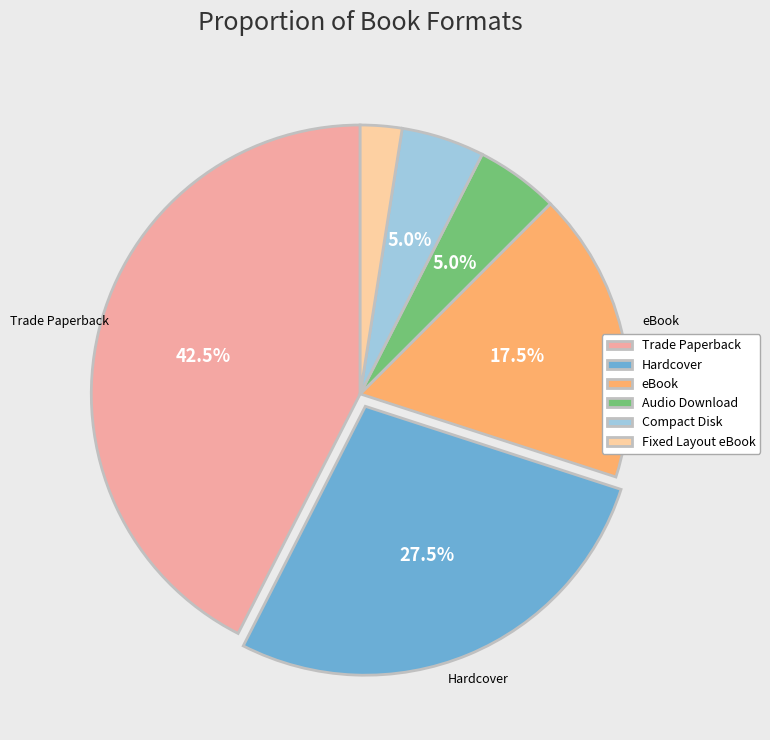

What is the ratio of the value at Audio Download to the value at Fixed Layout eBook?

2.0